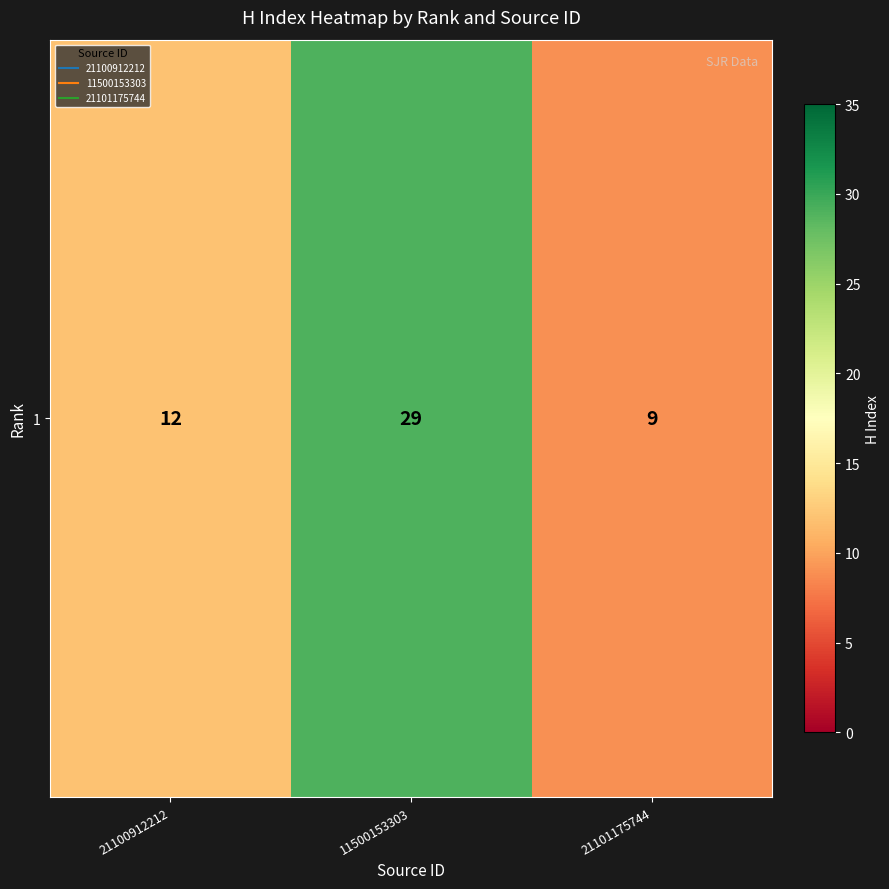

How many values exceed 12?

1